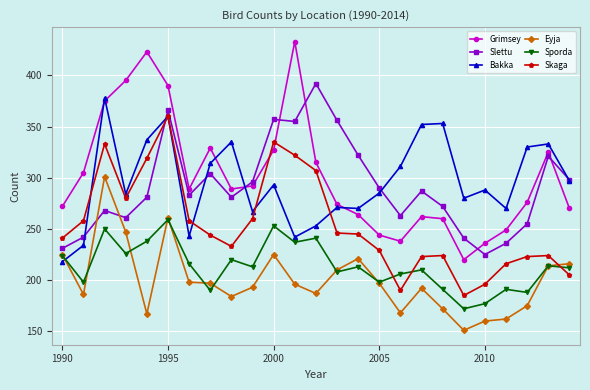

What is the minimum value for Eyja?

151